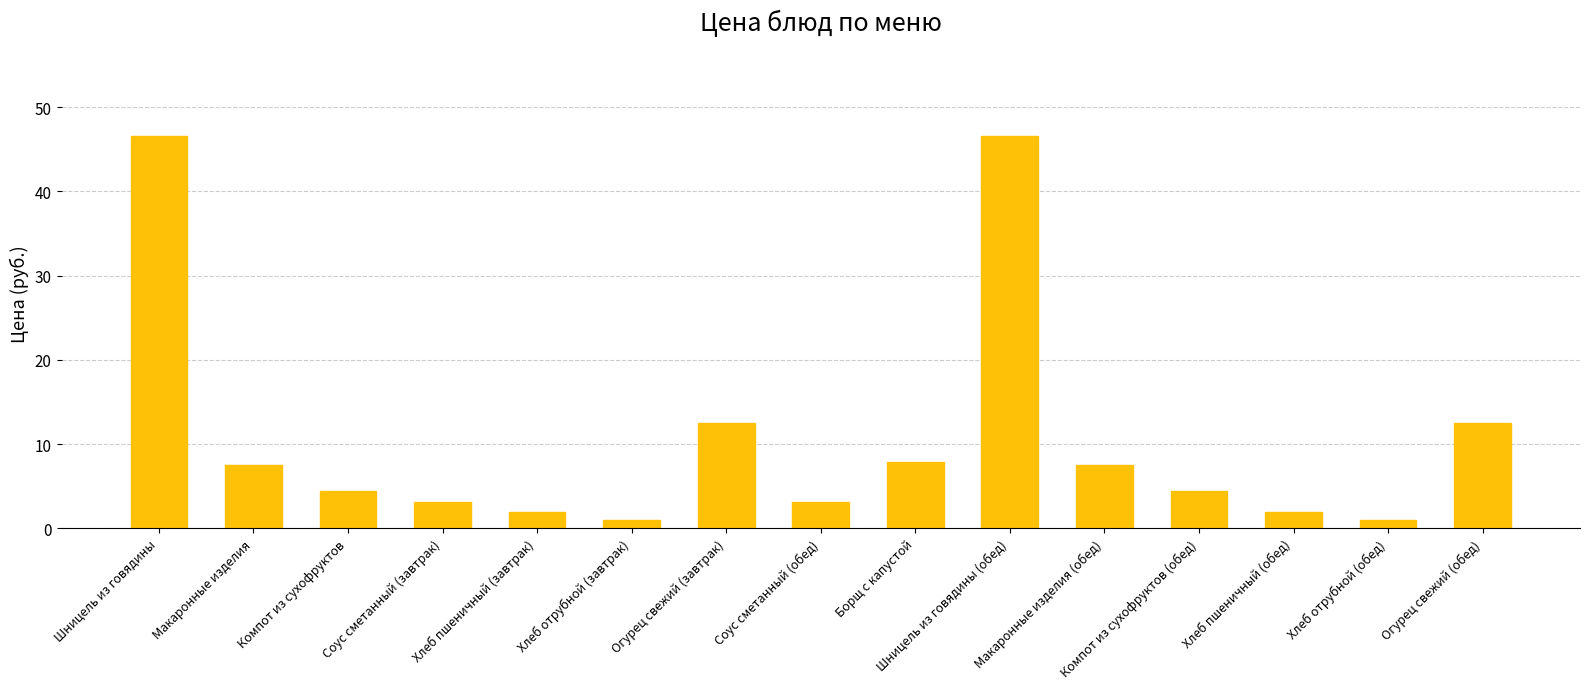

What is the ratio of the value at Огурец свежий (завтрак) to the value at Хлеб пшеничный (завтрак)?

6.6